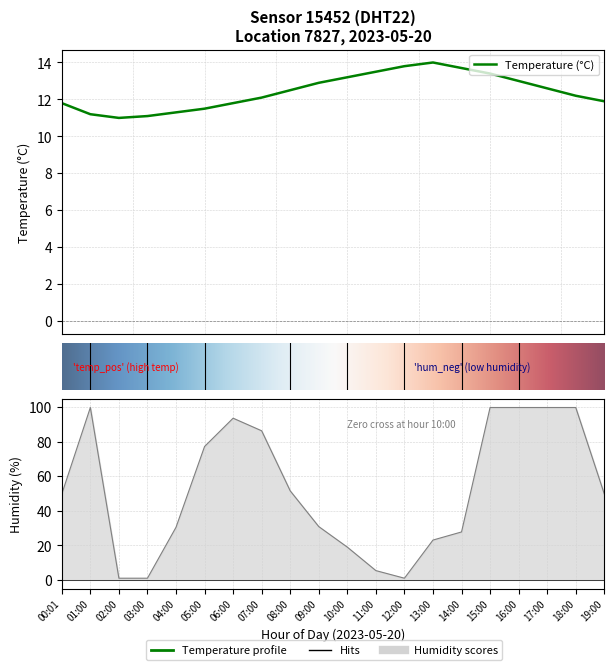

Rank the series by their average value, from lowest to highest.

temperature, humidity